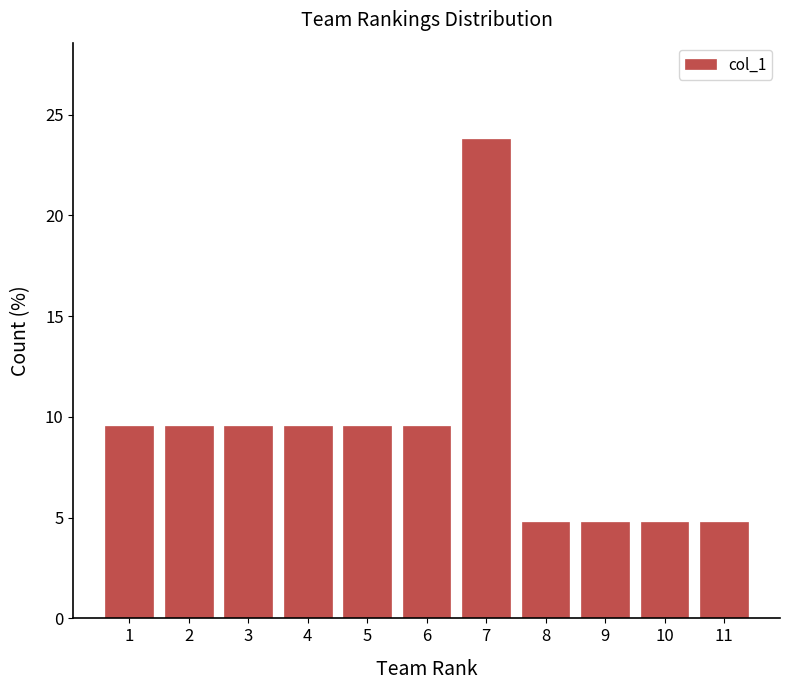

Reading right to left, extract all data points from this chart.

11=4.8	10=4.8	9=4.8	8=4.8	7=23.8	6=9.5	5=9.5	4=9.5	3=9.5	2=9.5	1=9.5